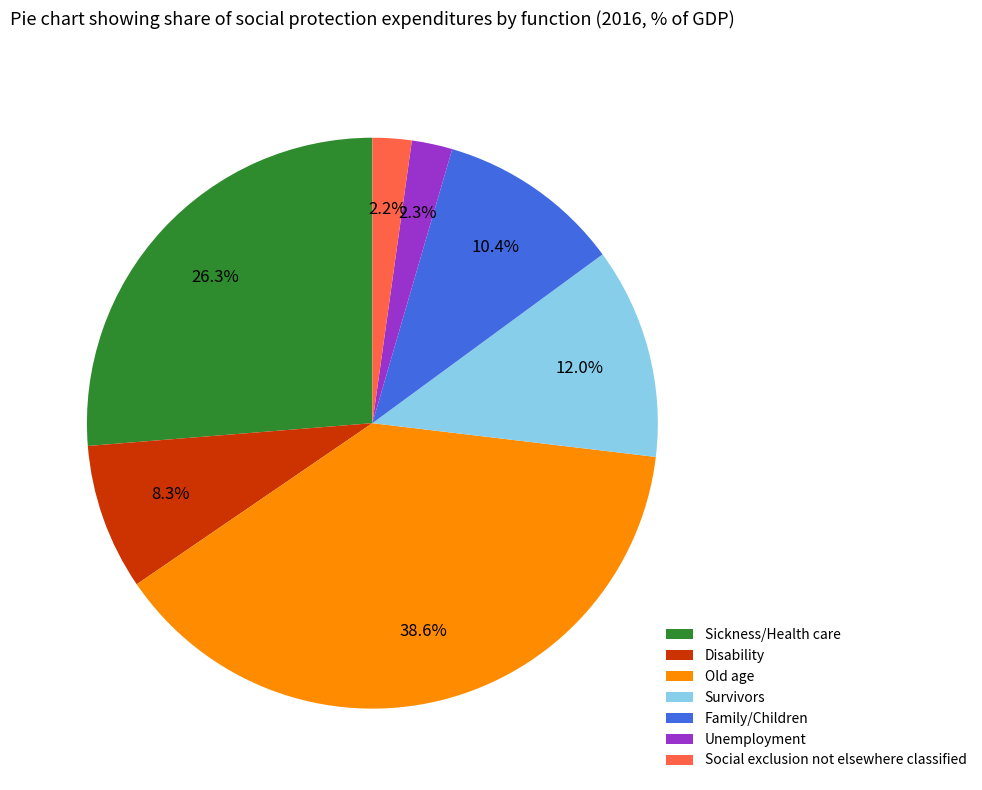

Combined, what portion of the pie is Social exclusion not elsewhere classified and Disability?

10.5%